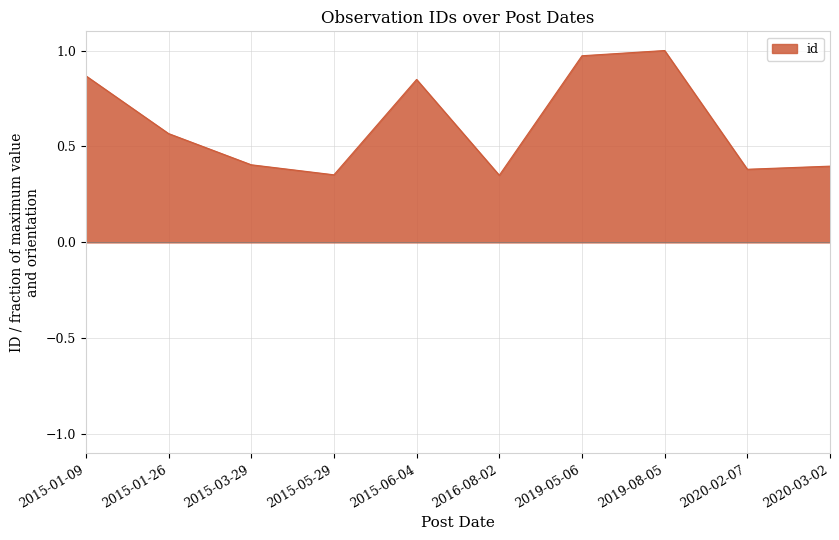

Where is the first local maximum?

2015-06-04